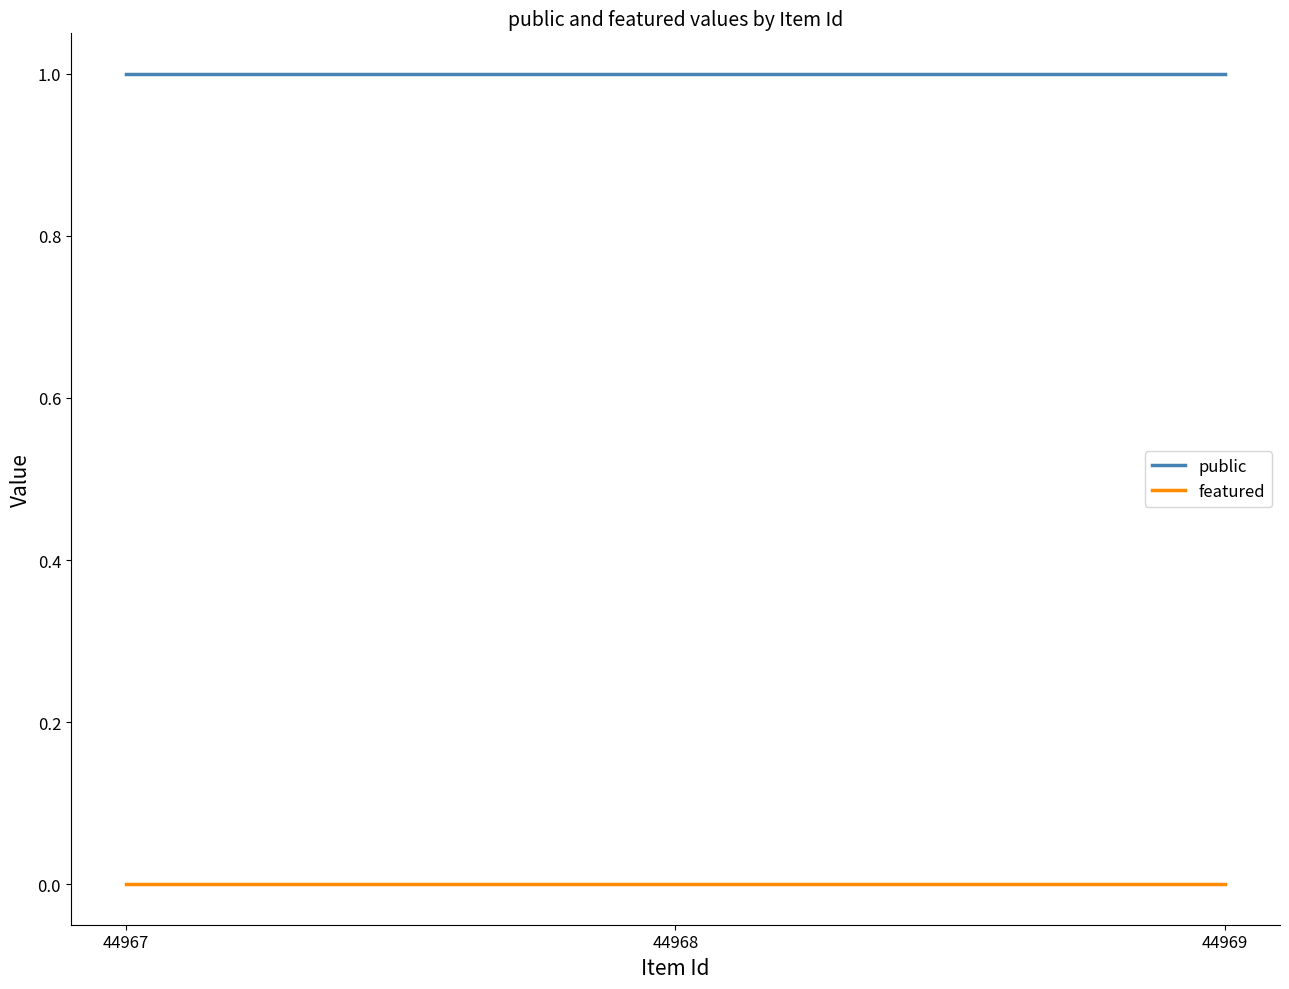

Rank the series by their average value, from lowest to highest.

featured, public